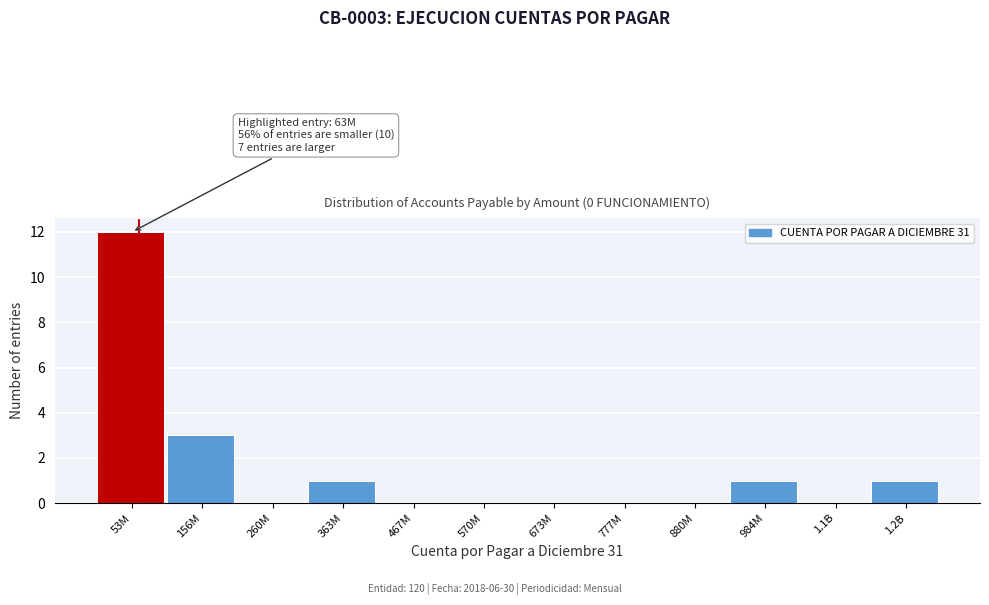

Reading right to left, transcribe all the data shown in this chart.

1.2B=1	1.1B=0	984M=1	880M=0	777M=0	673M=0	570M=0	467M=0	363M=1	260M=0	156M=3	53M=12